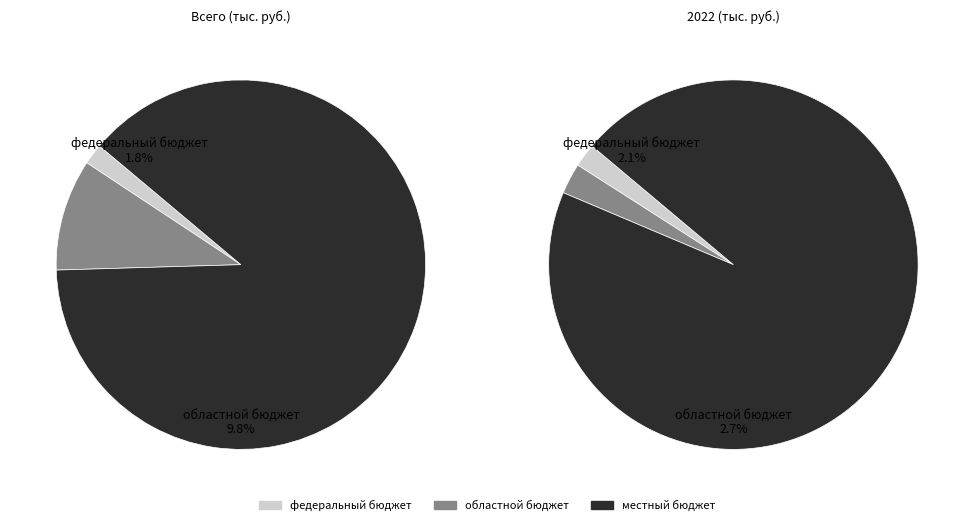

Does местный бюджет account for over 50% of the chart?

Yes